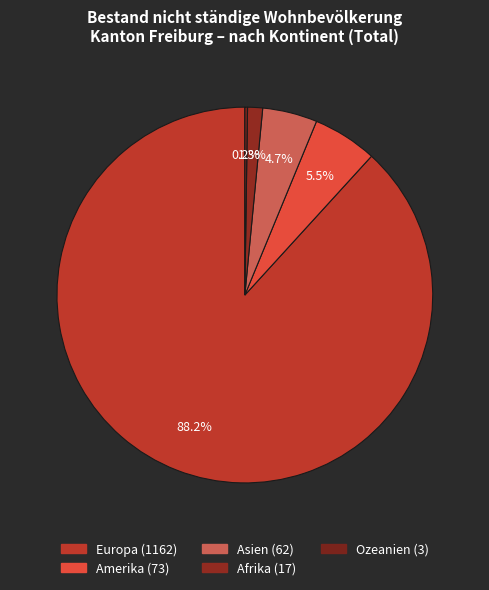

How many segments does this pie chart have?

5